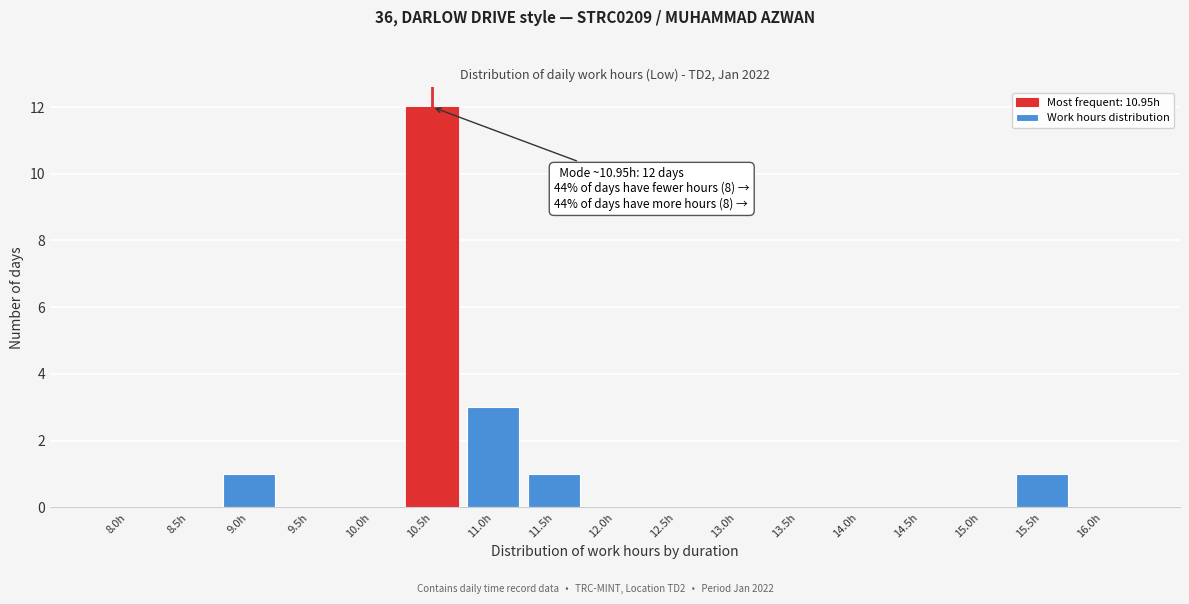

Reading left to right, extract all data points from this chart.

8.0h=0	8.5h=0	9.0h=1	9.5h=0	10.0h=0	10.5h=12	11.0h=3	11.5h=1	12.0h=0	12.5h=0	13.0h=0	13.5h=0	14.0h=0	14.5h=0	15.0h=0	15.5h=1	16.0h=0